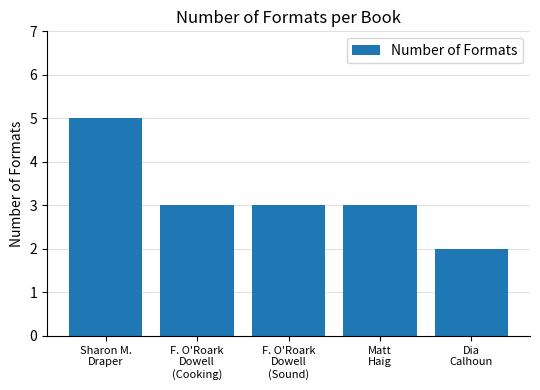

Which label corresponds to the largest value in the chart?

Sharon M.
Draper